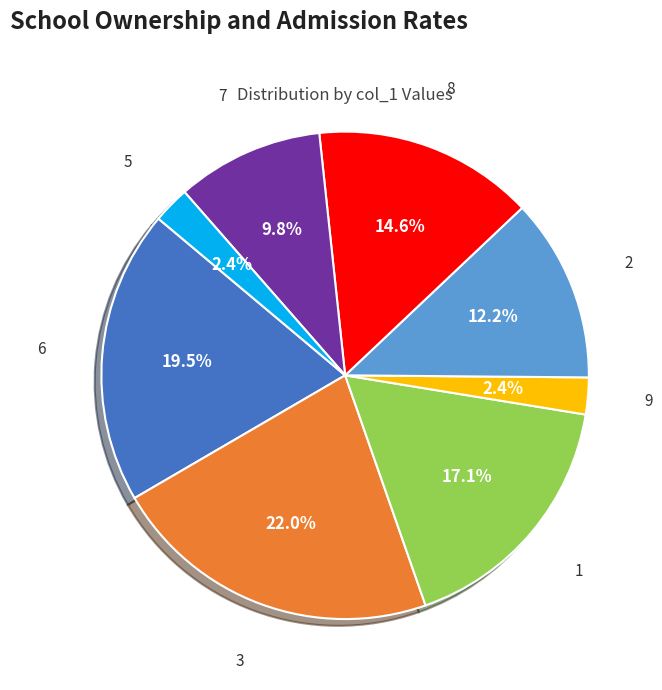

How many slices are in this pie chart?

8